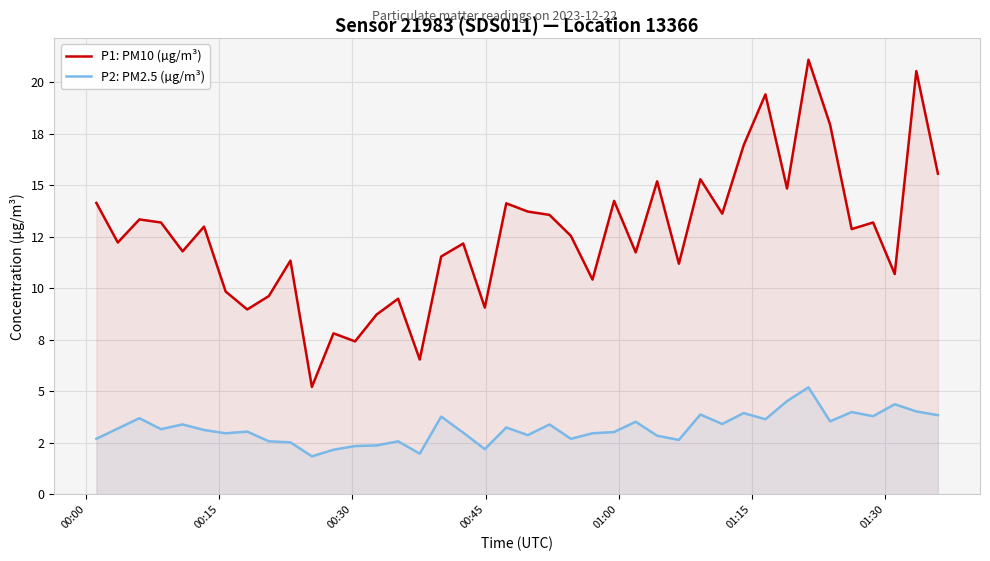

How many lines are shown in the chart?

2